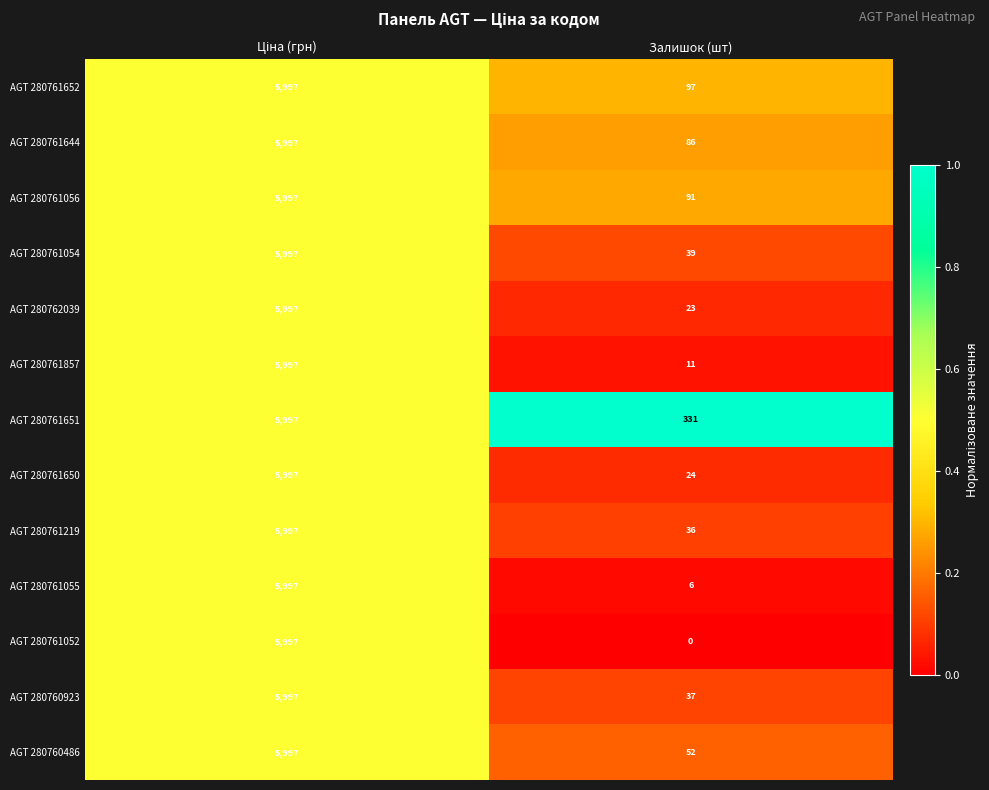

The AGT 280761055 series shows 6 at Залишок (шт). True or false?

True